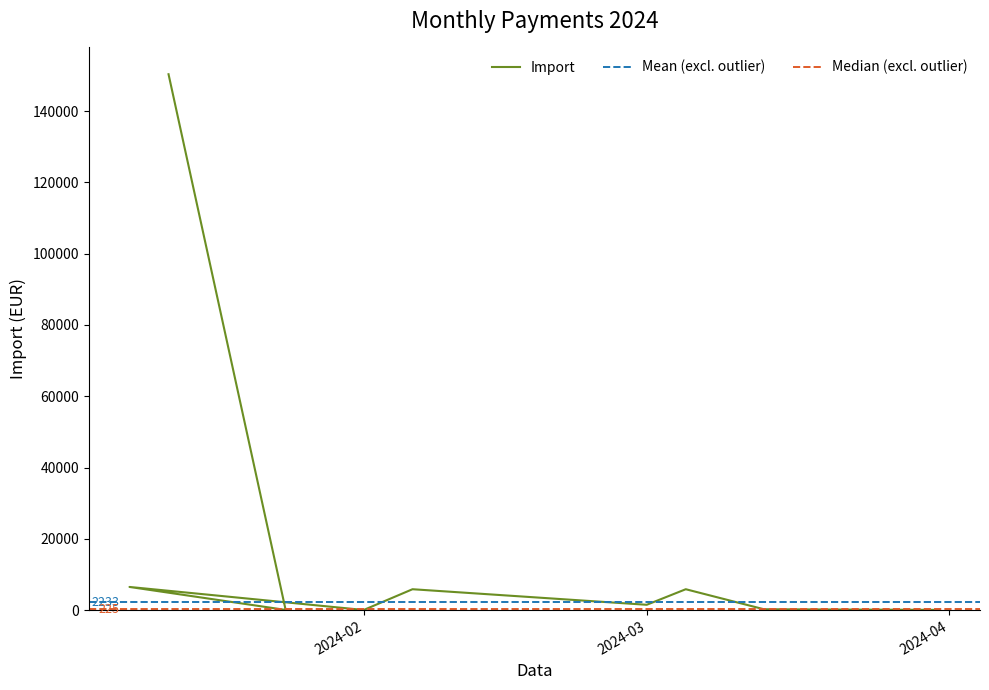

What is the greatest value displayed?

150366.9